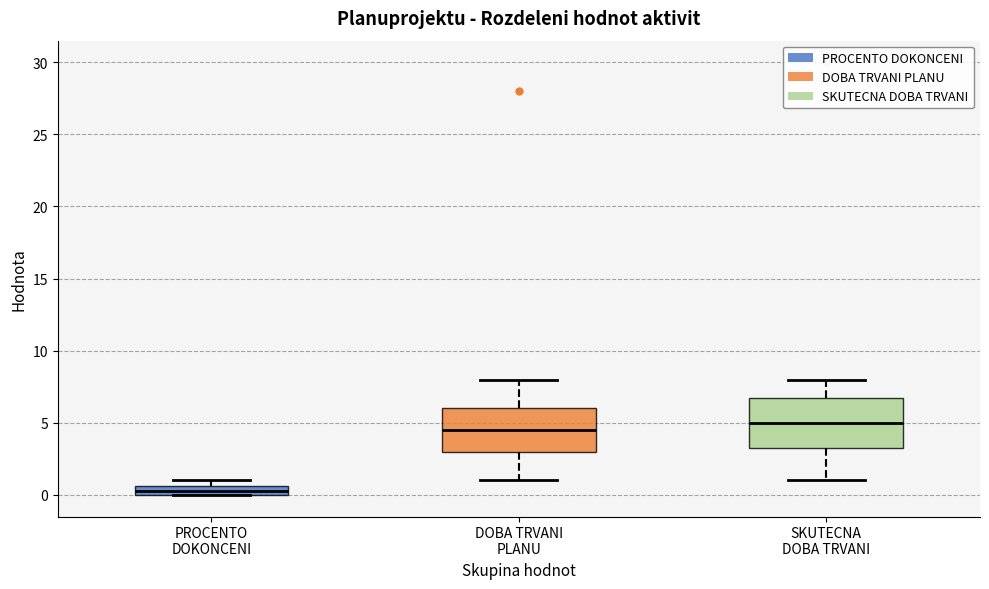

Where does the upper whisker of the box for SKUTECNA DOBA TRVANI end on the y-axis? The values are not printed on the chart, so give them approximately, as read against the axis.

8.0